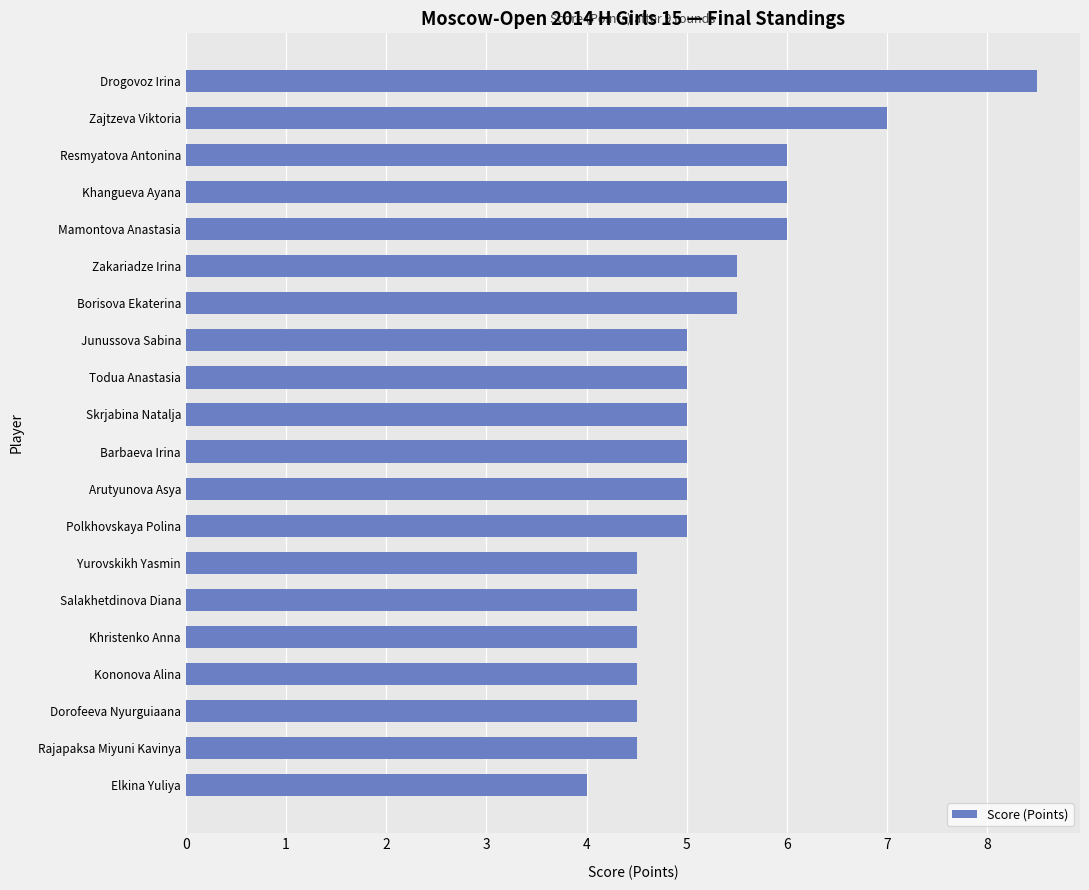

The chart shows a value of 5.5 at Zakariadze Irina. True or false?

True